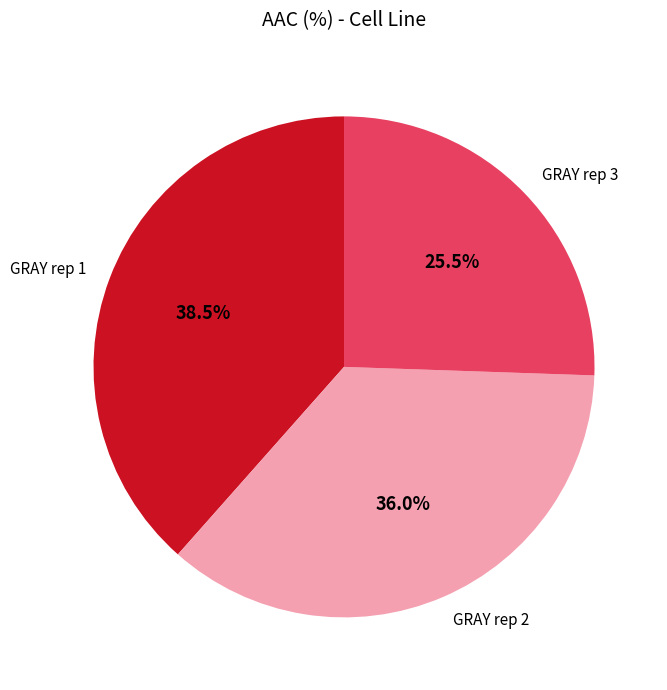

Combined, what portion of the pie is GRAY rep 2 and GRAY rep 1?

74.5%